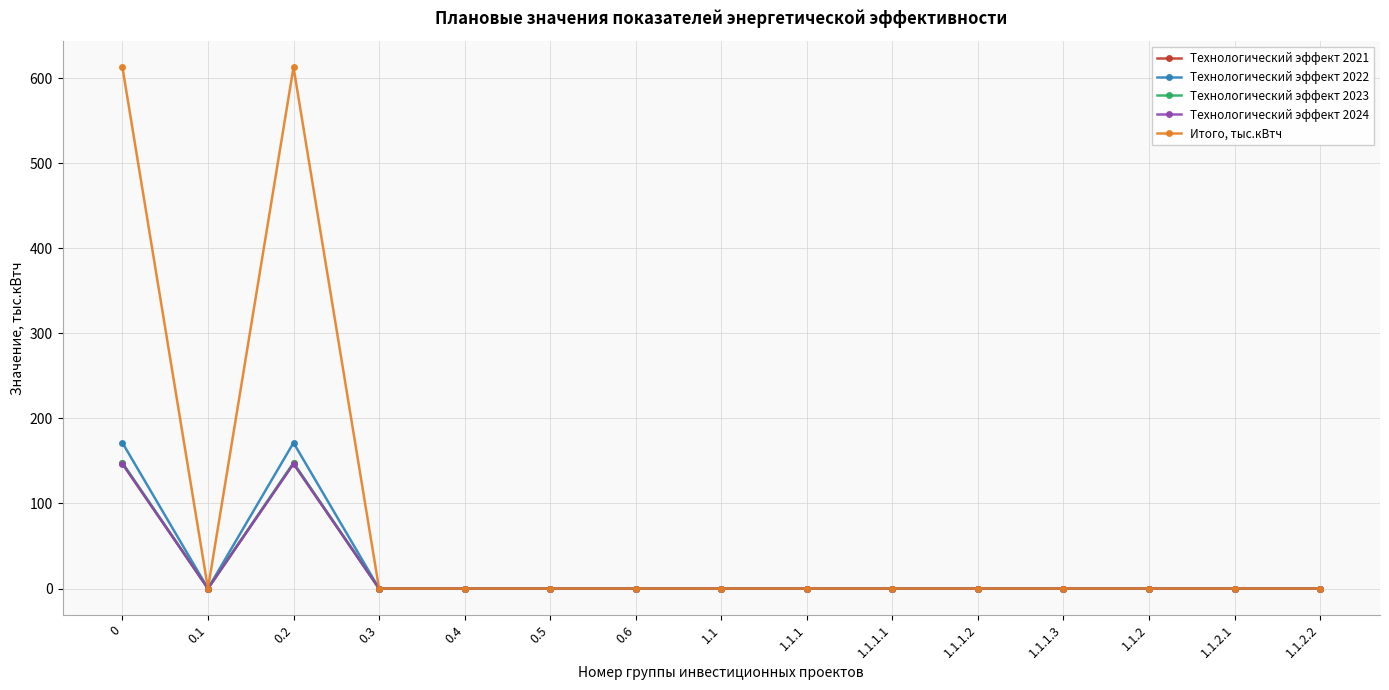

The value of Технологический эффект 2022 at 1.1.2.2 is -106.5. True or false?

False